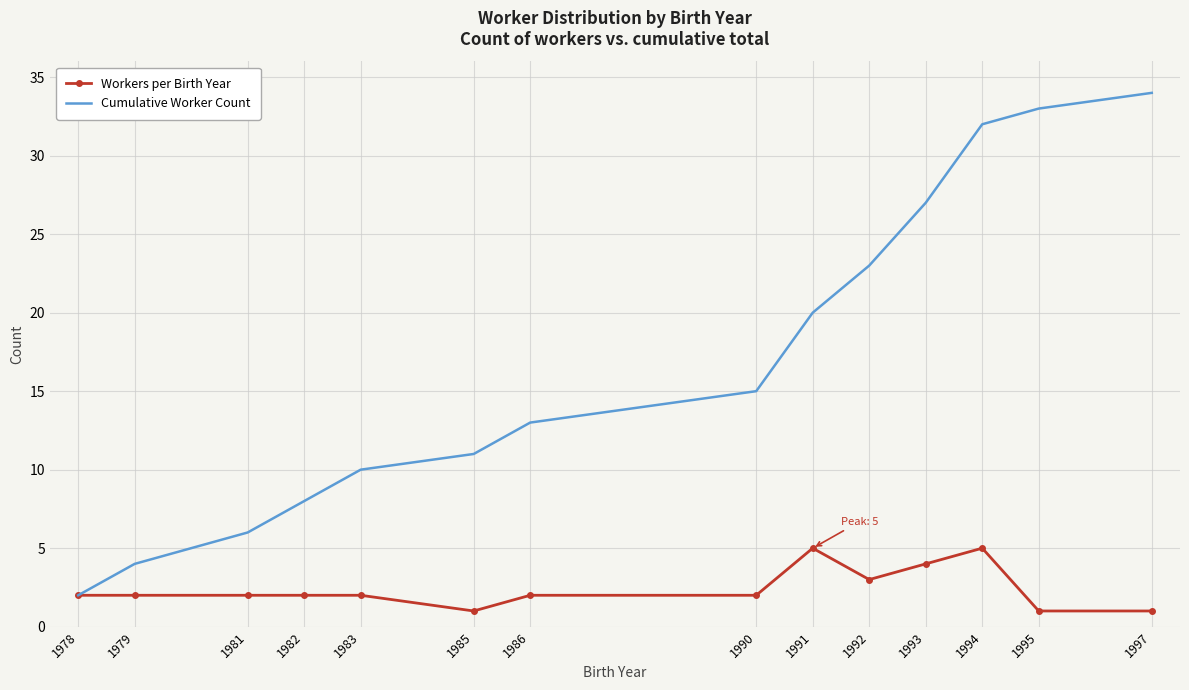

Is it true that Cumulative Worker Count equals 5 at 1982?

False